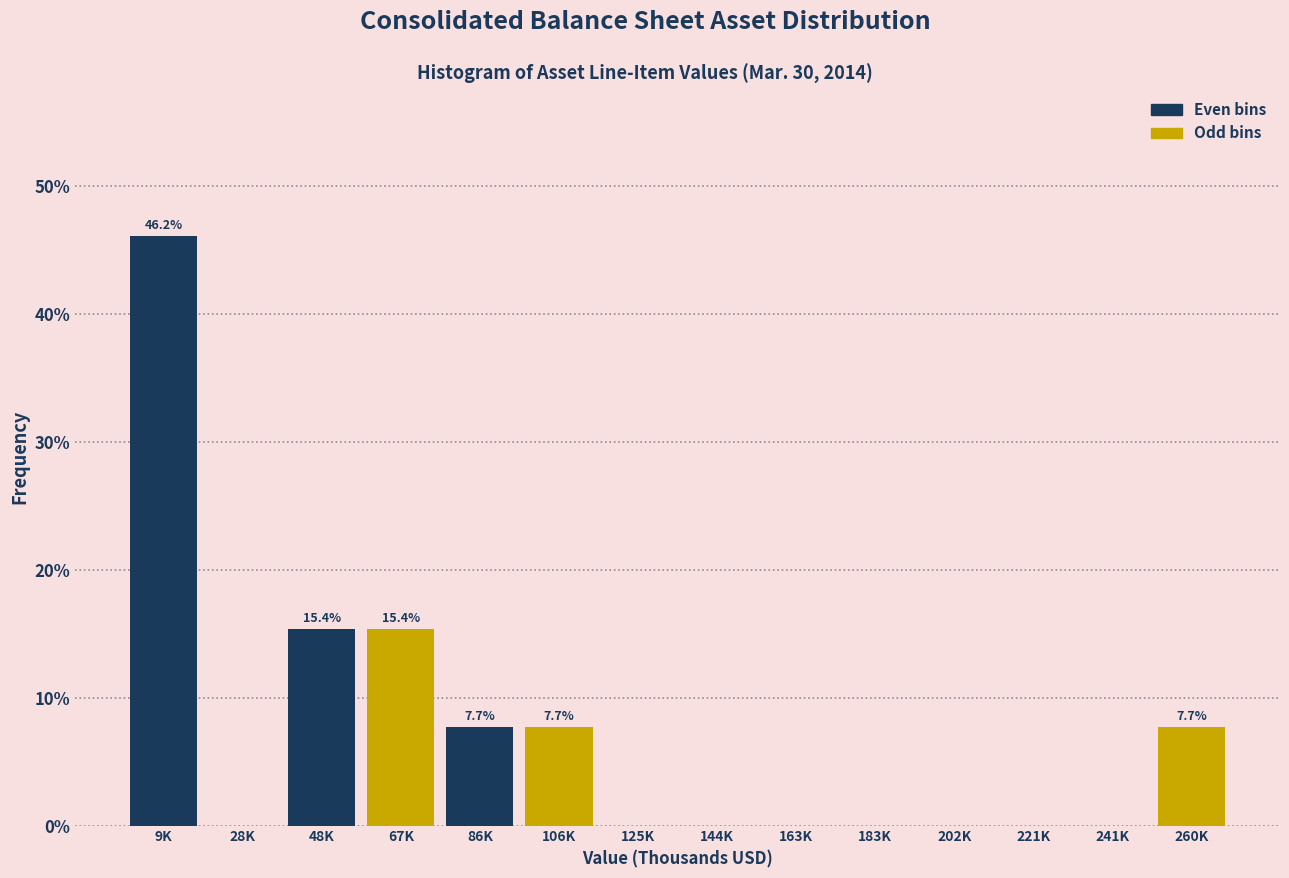

Reading left to right, transcribe all the data shown in this chart.

9K=46.2	28K=0.0	48K=15.4	67K=15.4	86K=7.7	106K=7.7	125K=0.0	144K=0.0	163K=0.0	183K=0.0	202K=0.0	221K=0.0	241K=0.0	260K=7.7